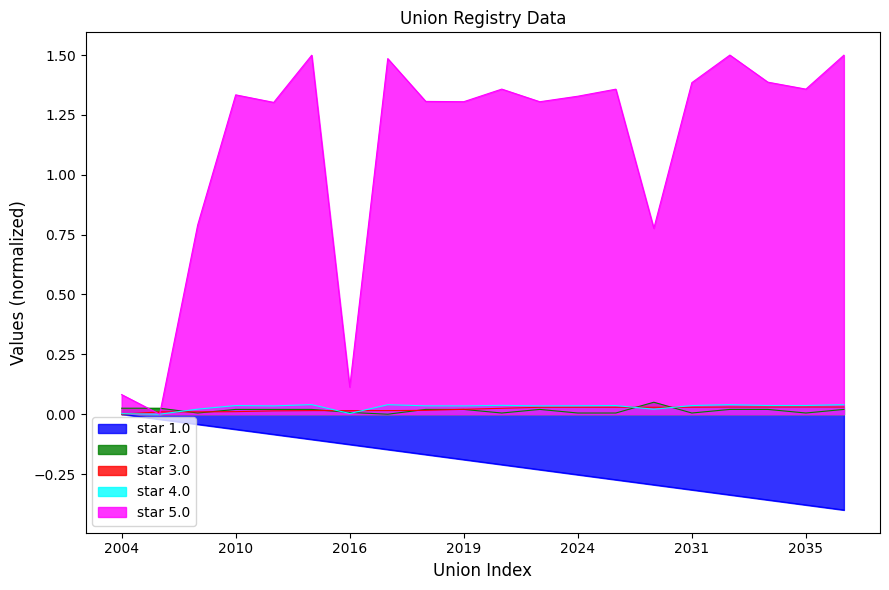

At which category does the chart reach its peak across all series?

2033